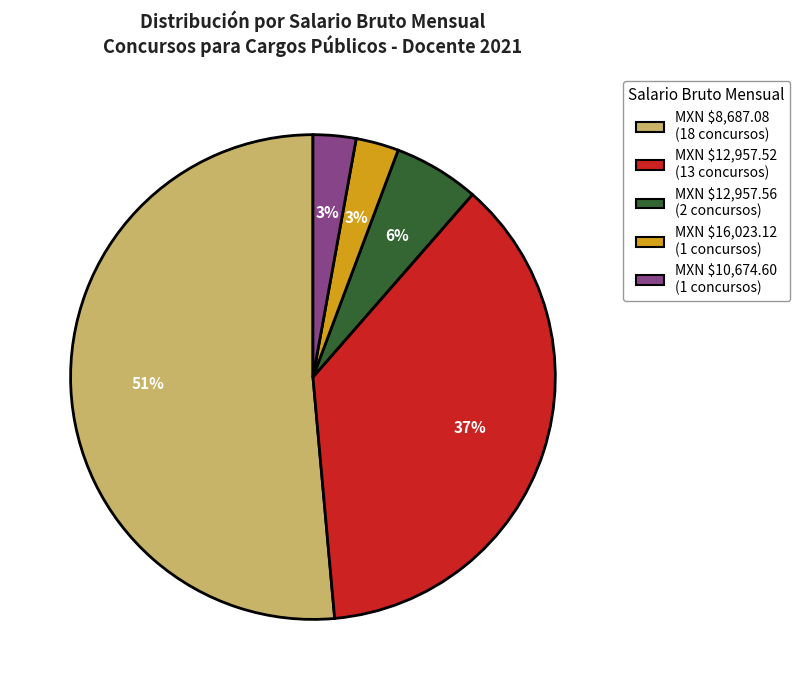

To the nearest percent, what is the average slice percentage?

20%